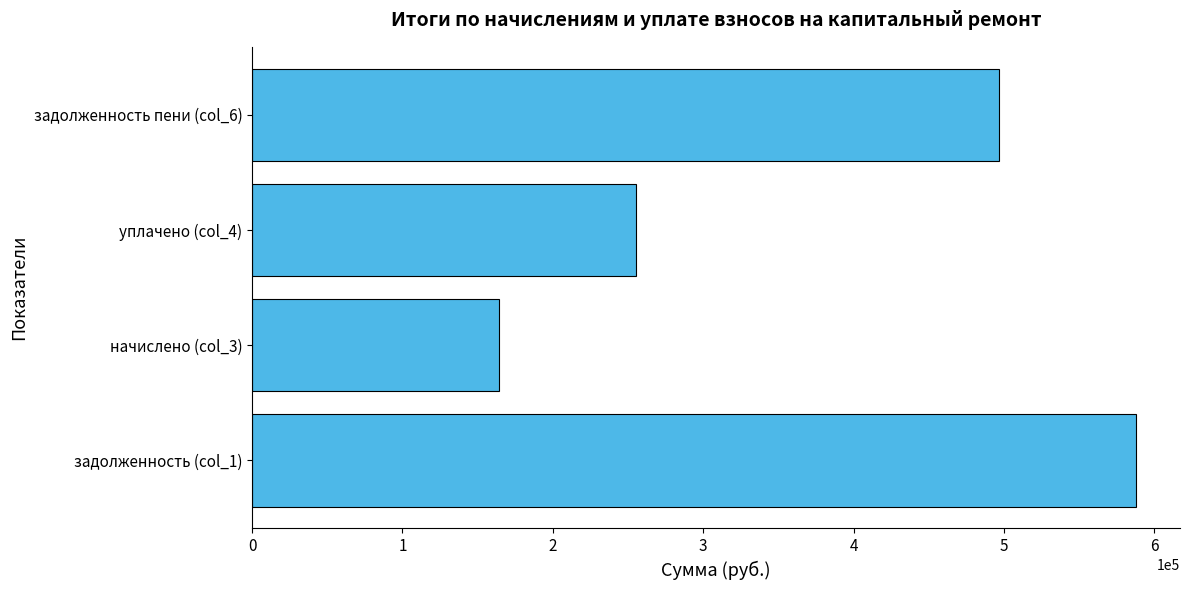

List the labels in order of value, largest first.

задолженность (col_1), задолженность пени (col_6), уплачено (col_4), начислено (col_3)